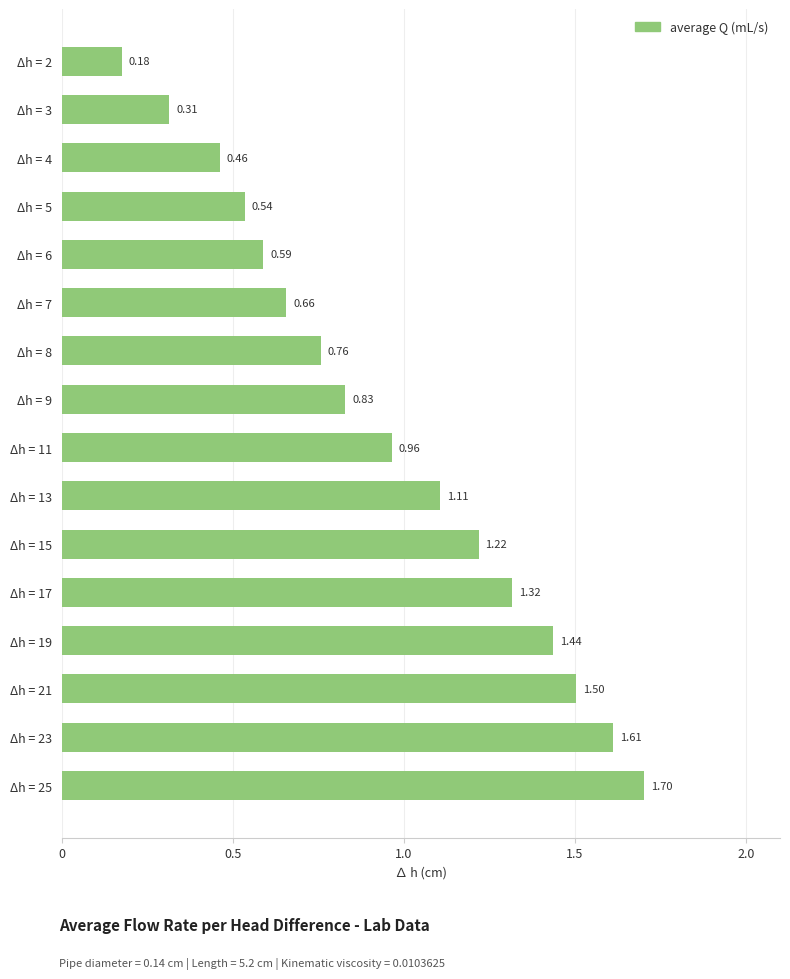

List the labels in order of value, smallest first.

Δh = 2, Δh = 3, Δh = 4, Δh = 5, Δh = 6, Δh = 7, Δh = 8, Δh = 9, Δh = 11, Δh = 13, Δh = 15, Δh = 17, Δh = 19, Δh = 21, Δh = 23, Δh = 25